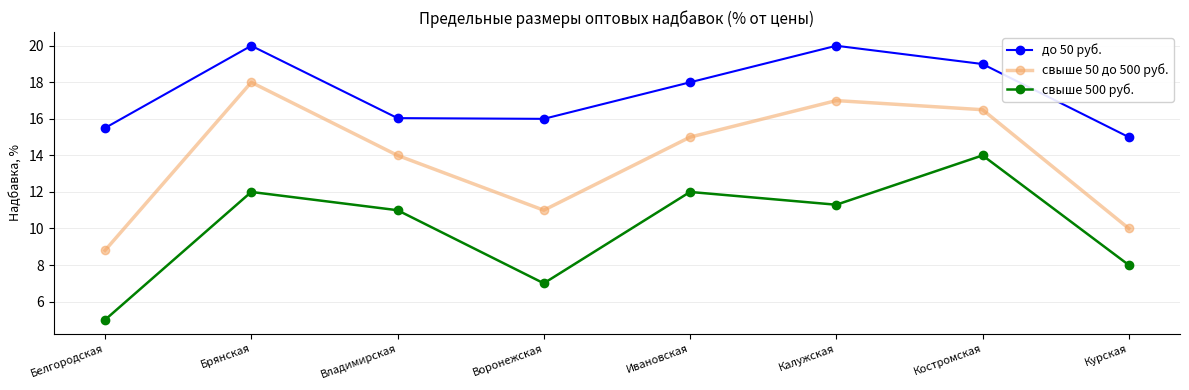

What is the greatest value displayed?

20.0